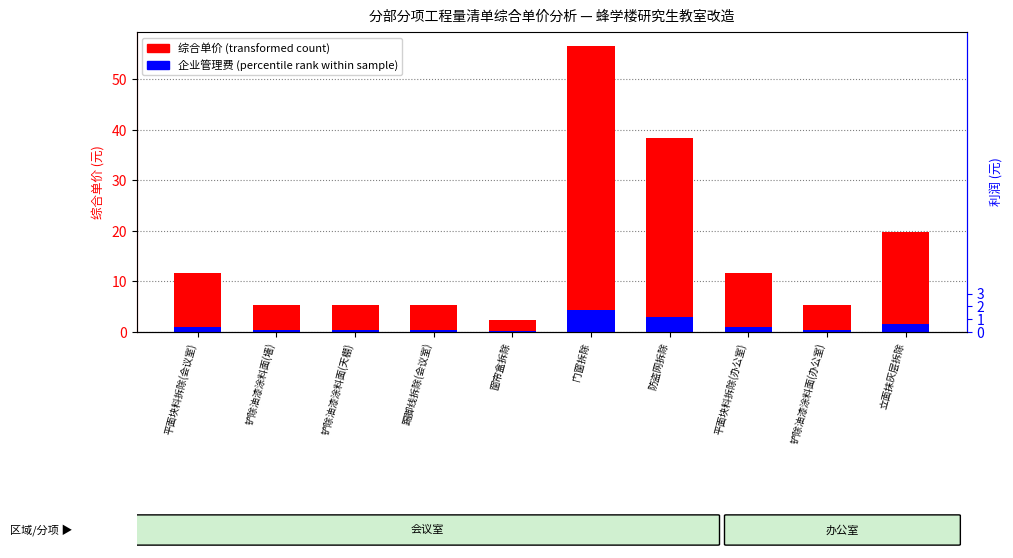

What is the average value of the 综合单价 (元) series?

16.2